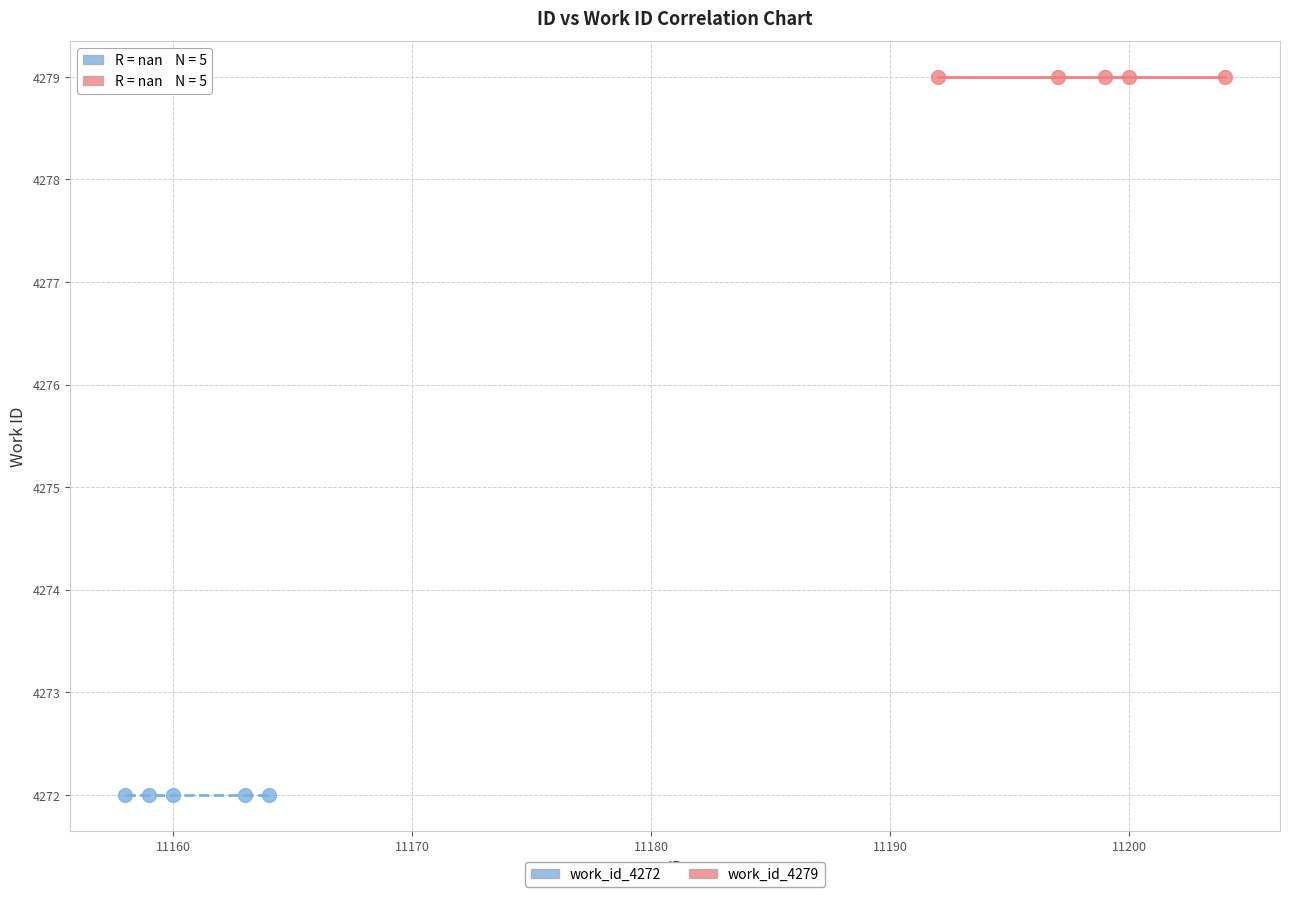

Which series reaches the maximum Y coordinate?

work_id_4279